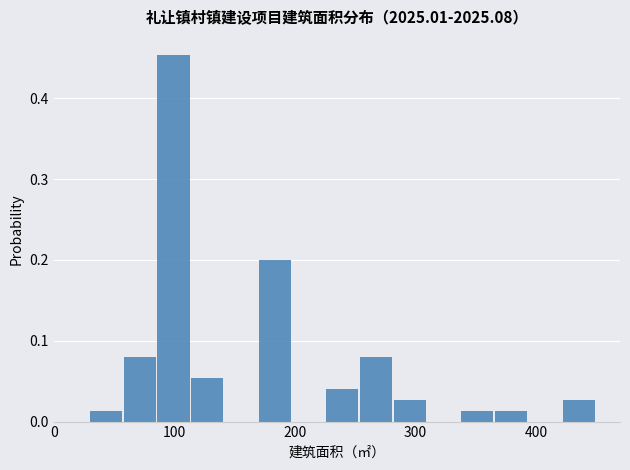

Around what value on the x-axis is the tallest bar? Give the approximate position of its centre, as read against the axis.

100